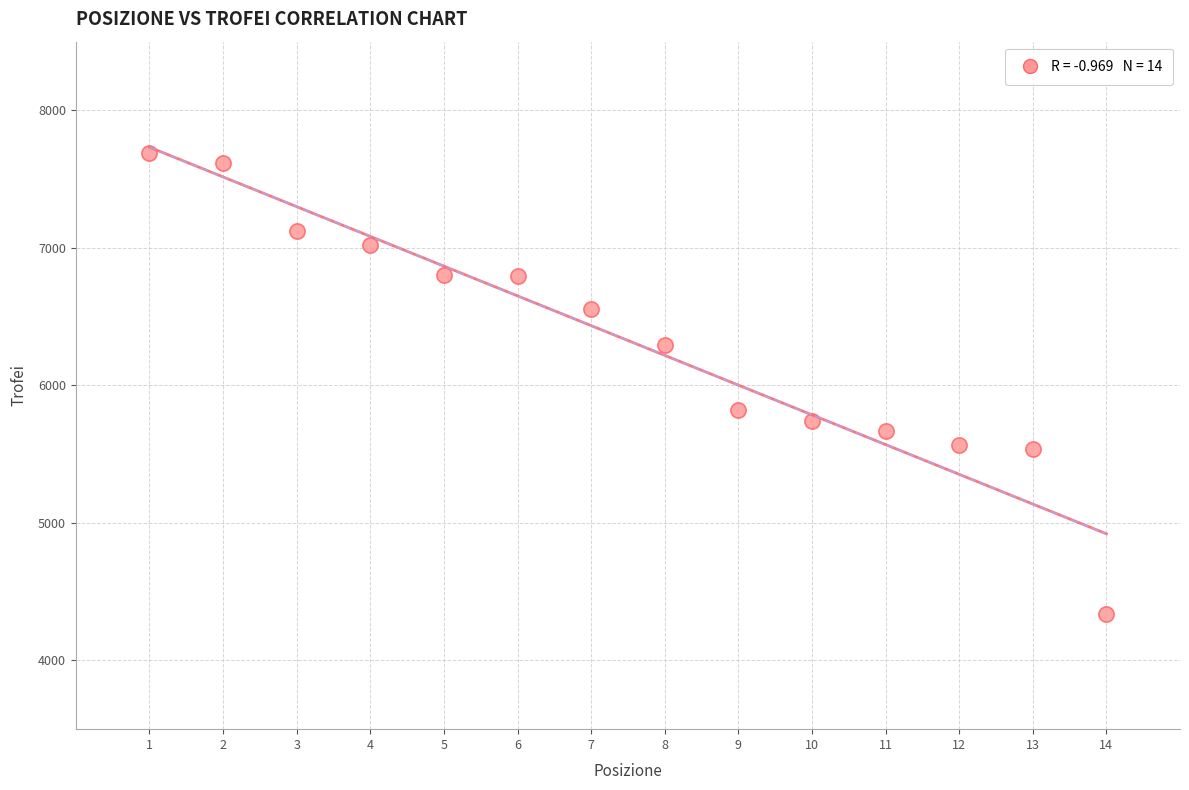

What is the range of X values (max minus min)?

13